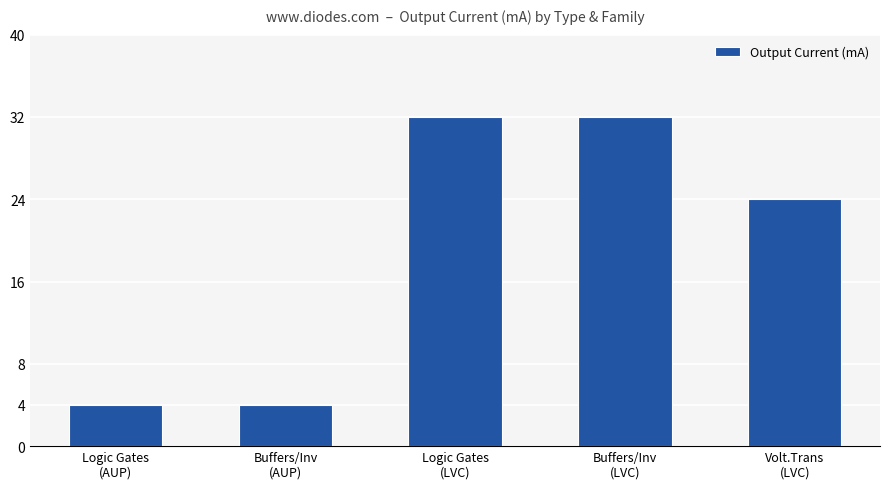

Between Buffers/Inv
(LVC) and Volt.Trans
(LVC), which is larger?

Buffers/Inv
(LVC)